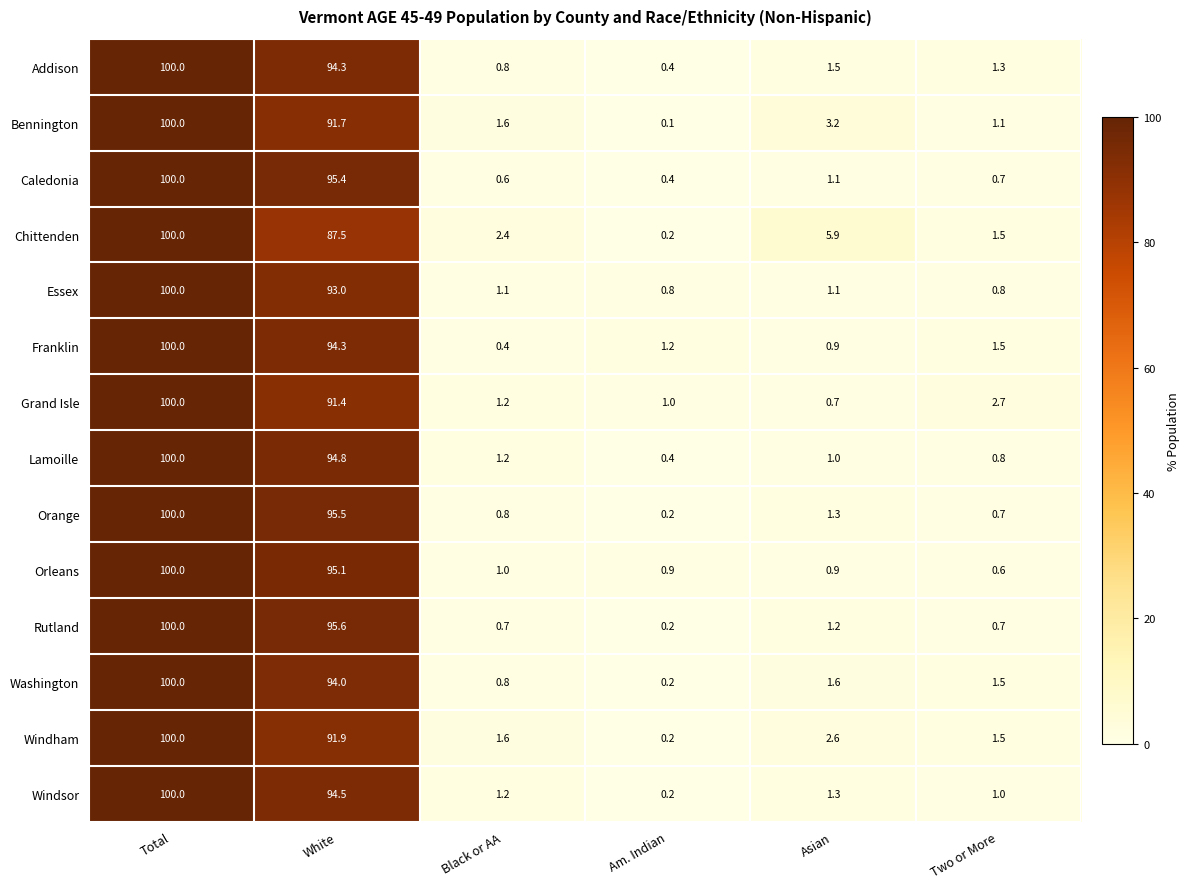

At how many categories does at least one series exceed 56?

2